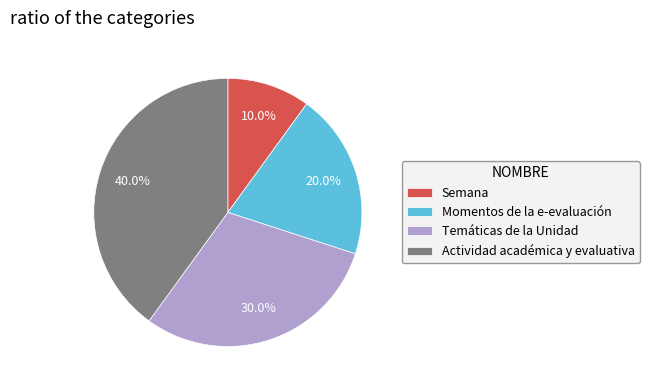

To the nearest percent, what is the difference between the largest and smallest slice percentages?

30%